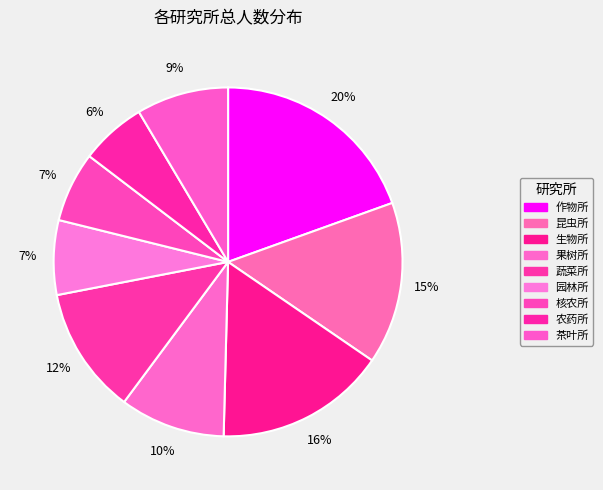

How many slices are in this pie chart?

9